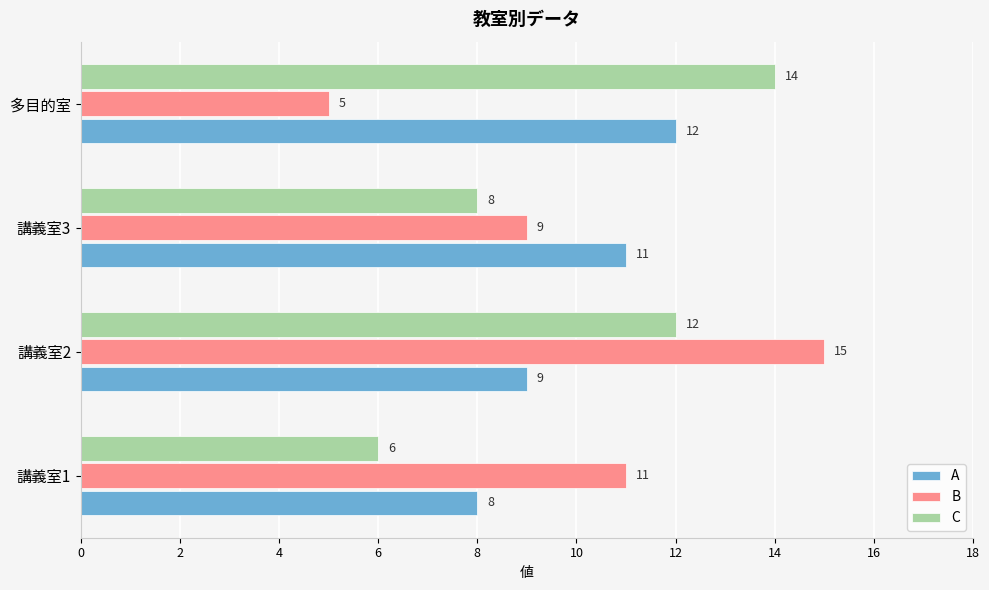

The C series shows 5 at 講義室3. True or false?

False